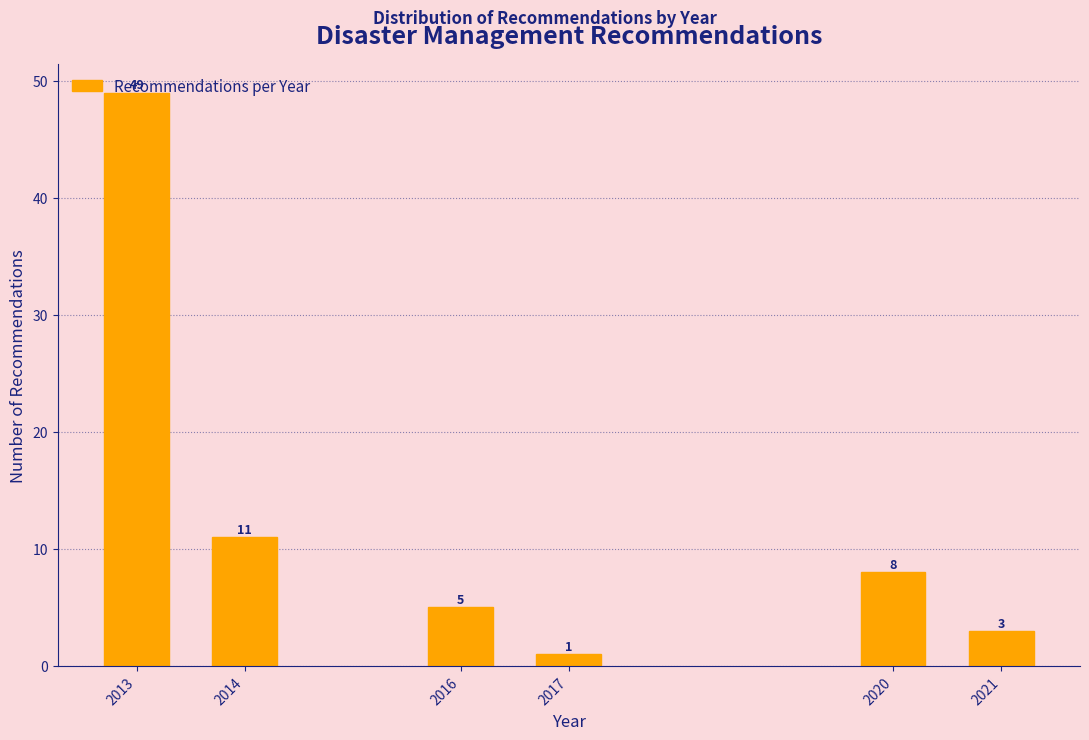

List the labels in order of value, smallest first.

2017, 2021, 2016, 2020, 2014, 2013